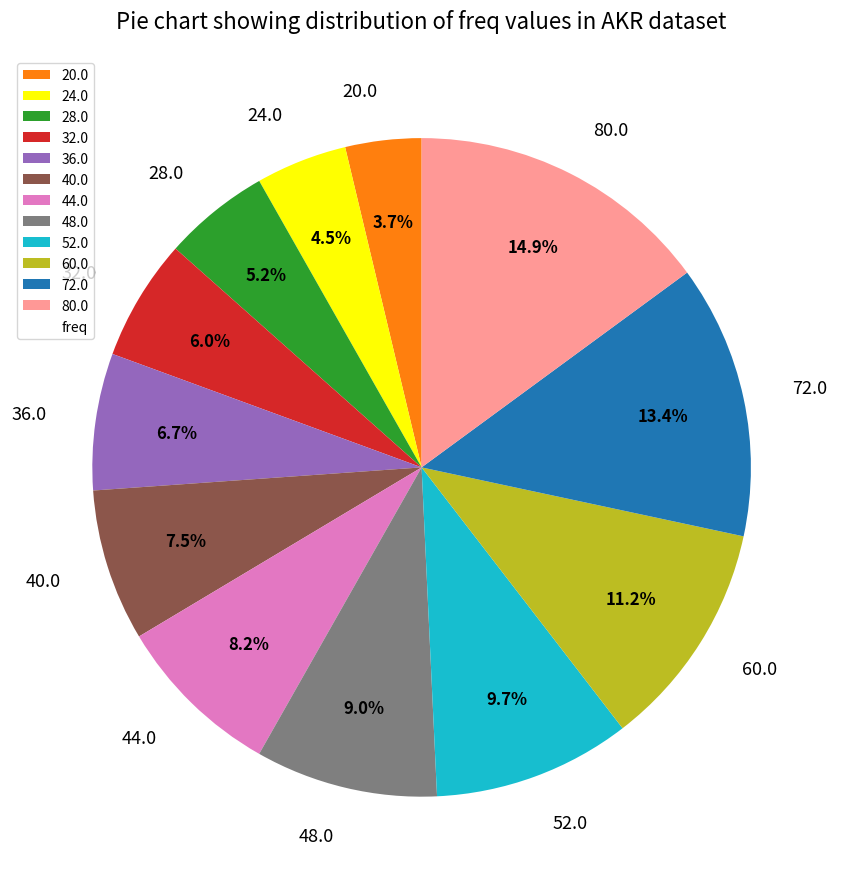

Do 80.0 and 48.0 together represent more than half of the pie?

No